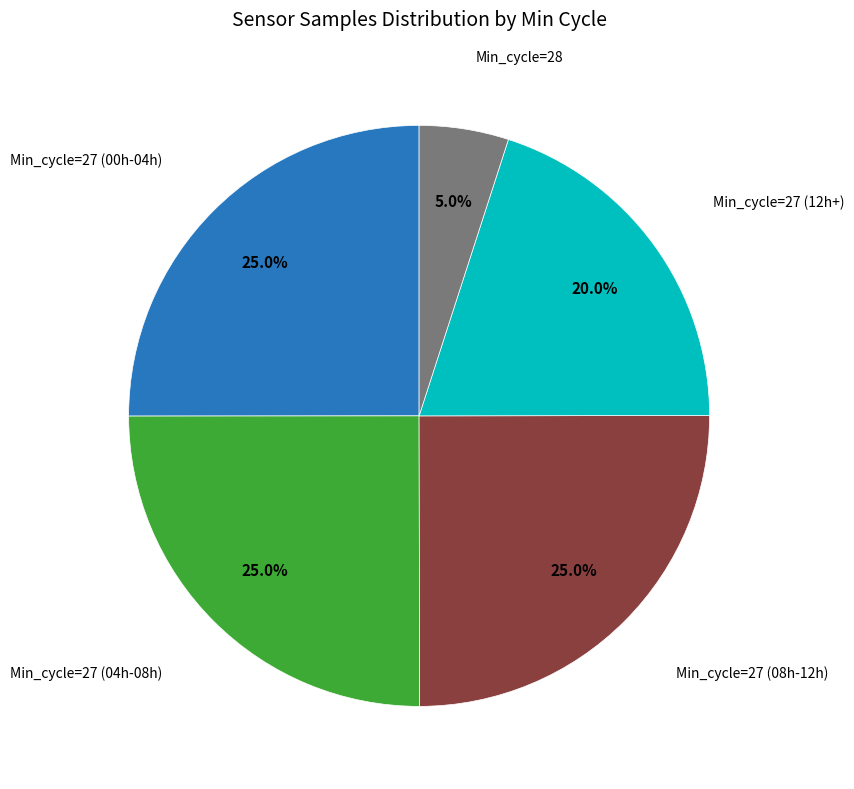

Does any single category account for the majority?

No